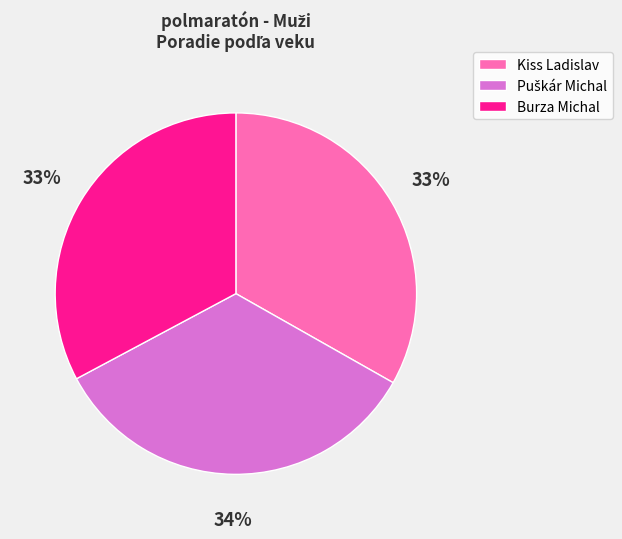

How many segments does this pie chart have?

3